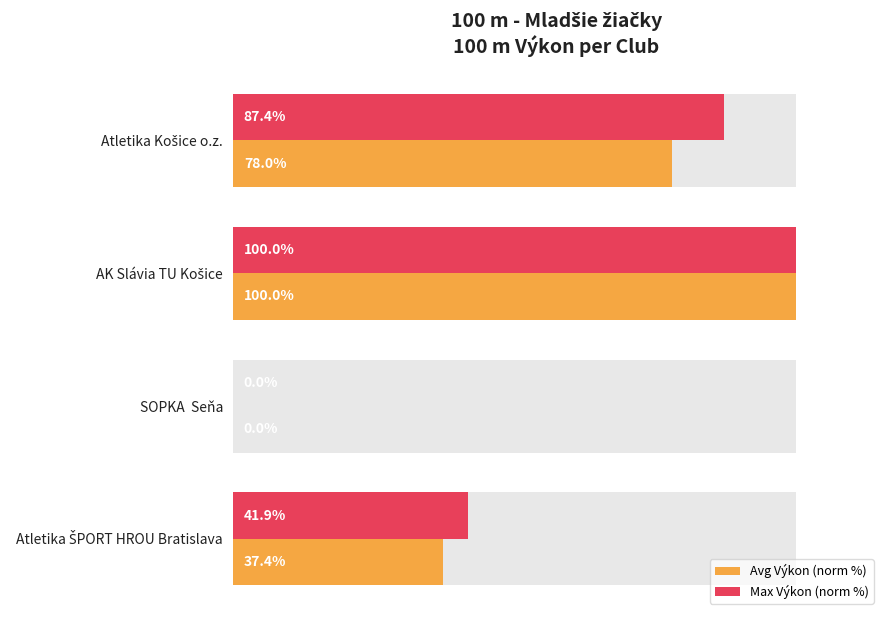

Reading left to right, extract all data points from this chart.

Avg Výkon (norm %): 78.0	100.0	0.0	37.4
Max Výkon (norm %): 87.4	100.0	0.0	41.9